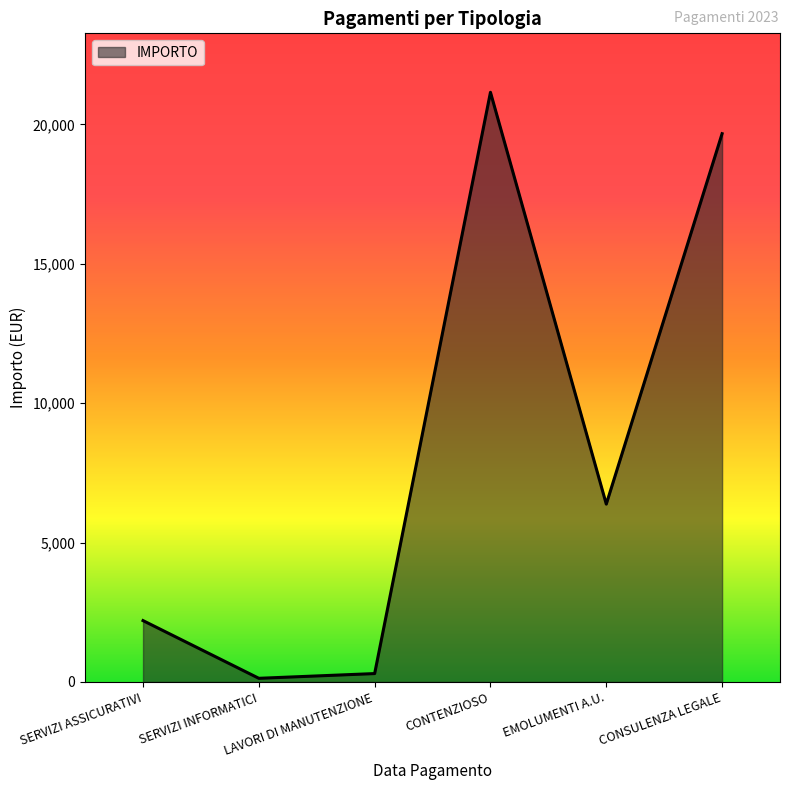

How many lines are shown in the chart?

1